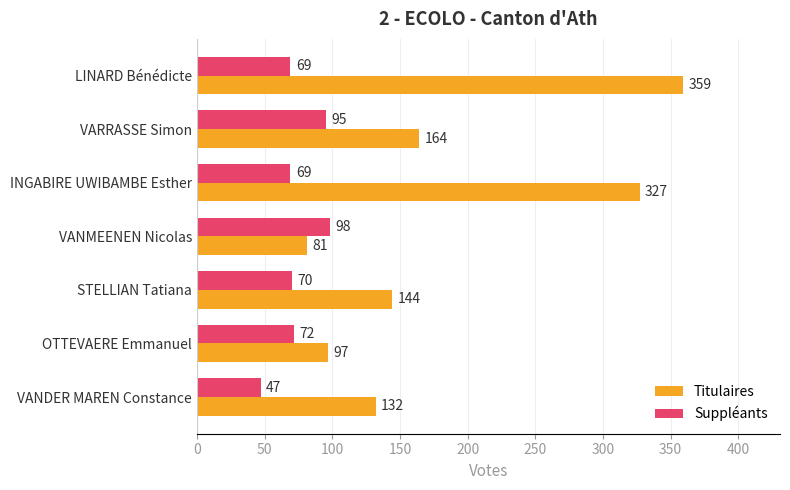

What are all the series names shown in the legend?

Titulaires, Suppléants